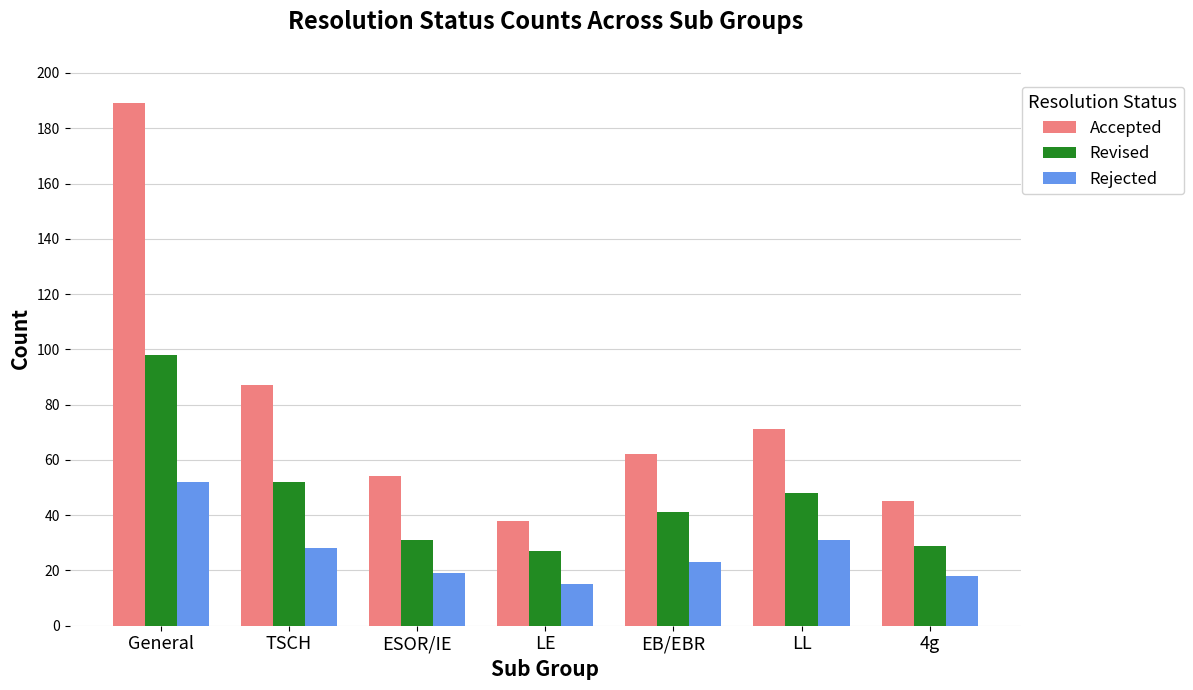

What is the difference between the maximum and minimum values in the Accepted series?

151